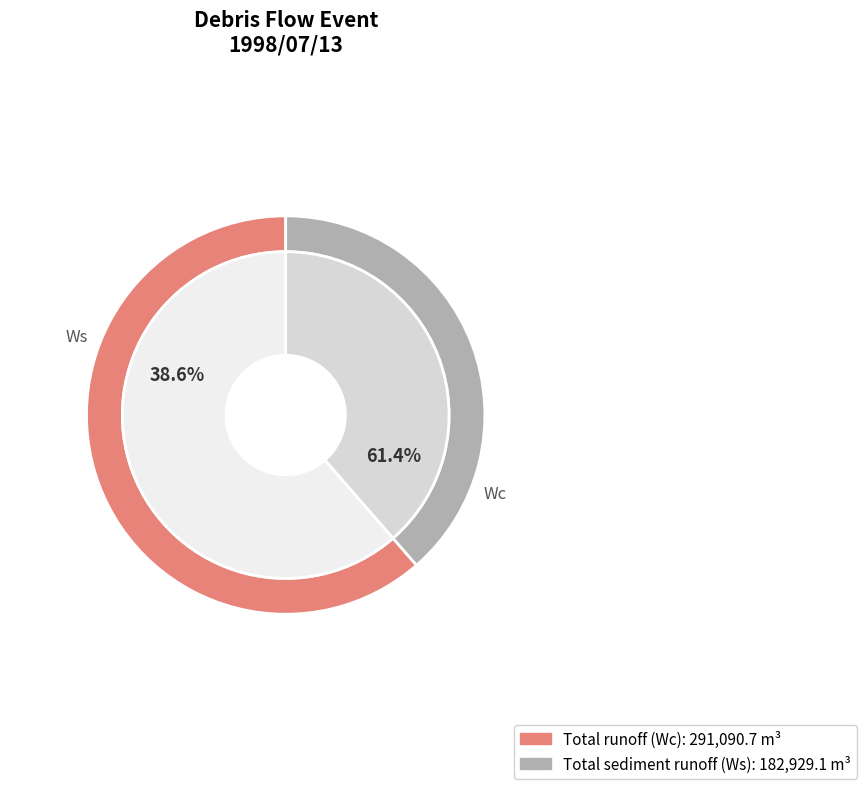

Count the number of slices in the pie.

2